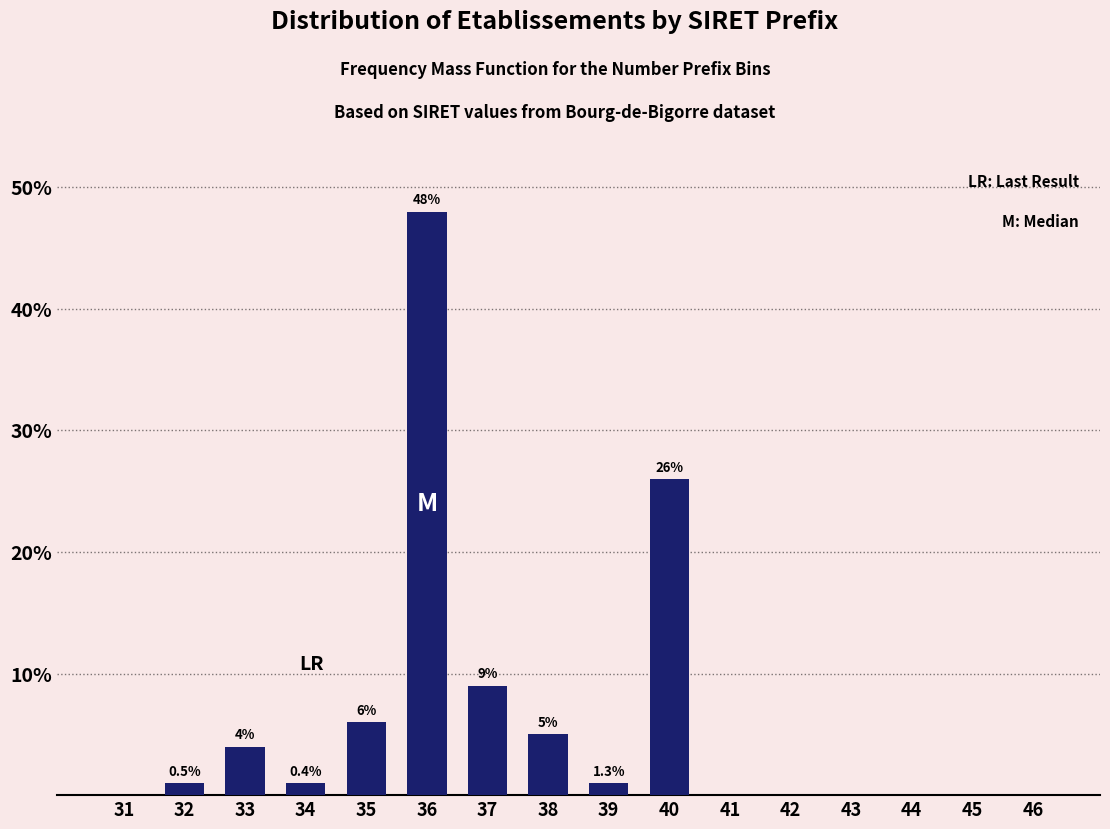

Reading right to left, extract all data points from this chart.

46=0	45=0	44=0	43=0	42=0	41=0	40=26	39=1	38=5	37=9	36=48	35=6	34=1	33=4	32=1	31=0